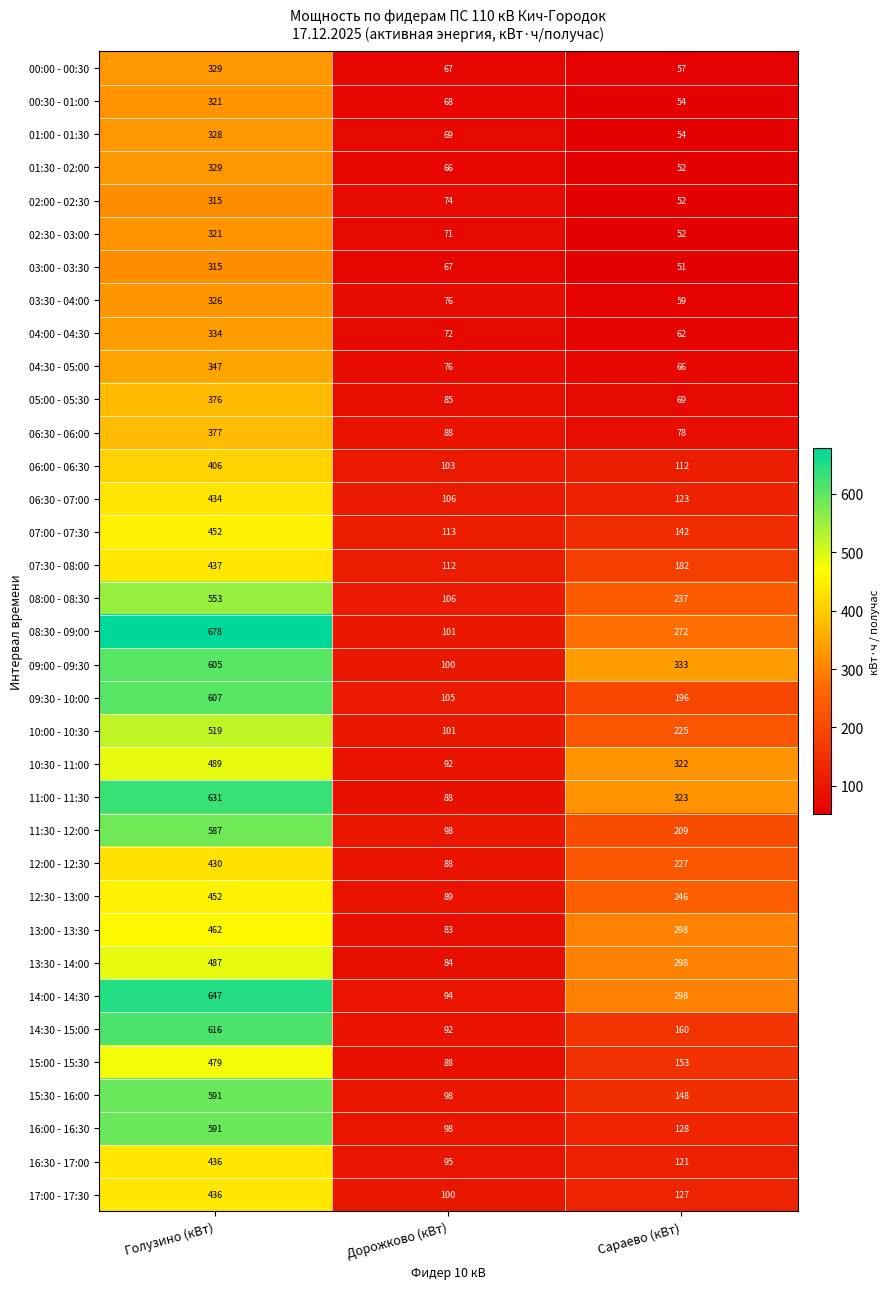

What is the spread (max minus min) of values at Дорожково (кВт)?

47